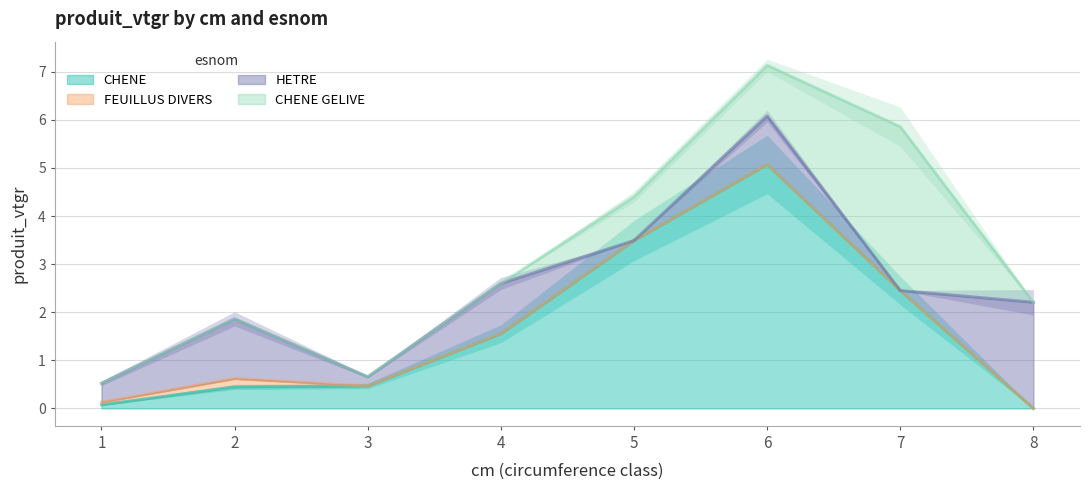

Is the value of CHENE at 1 greater than the value of CHENE GELIVE at 6?

No